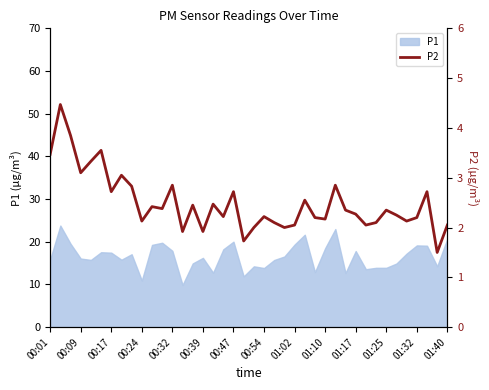

What is the smallest value displayed?

1.5